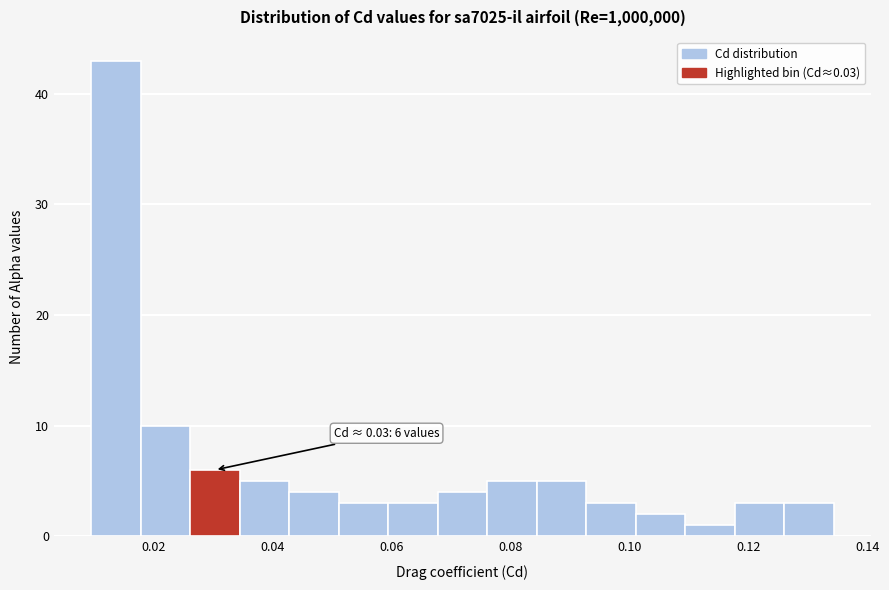

Which range on the x-axis has the tallest bar?

0.010 to 0.018